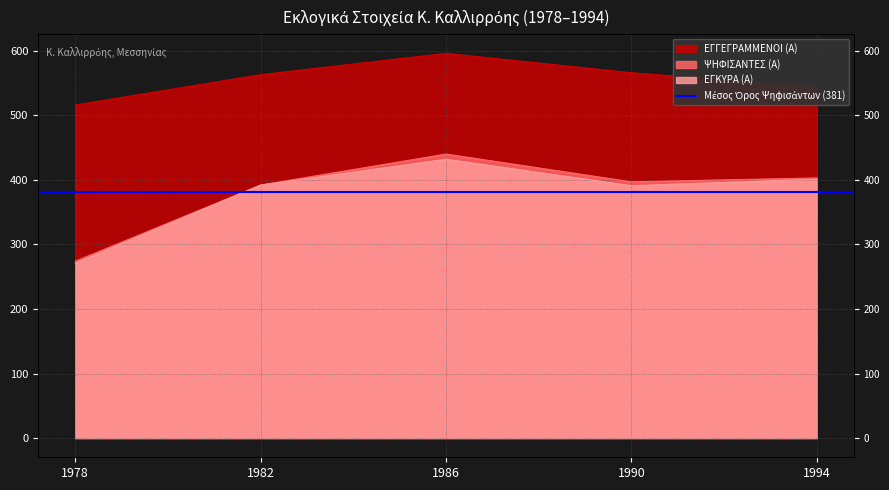

Which series changed the most between 1982 and 1986?

ΨΗΦΙΣΑΝΤΕΣ (Α)